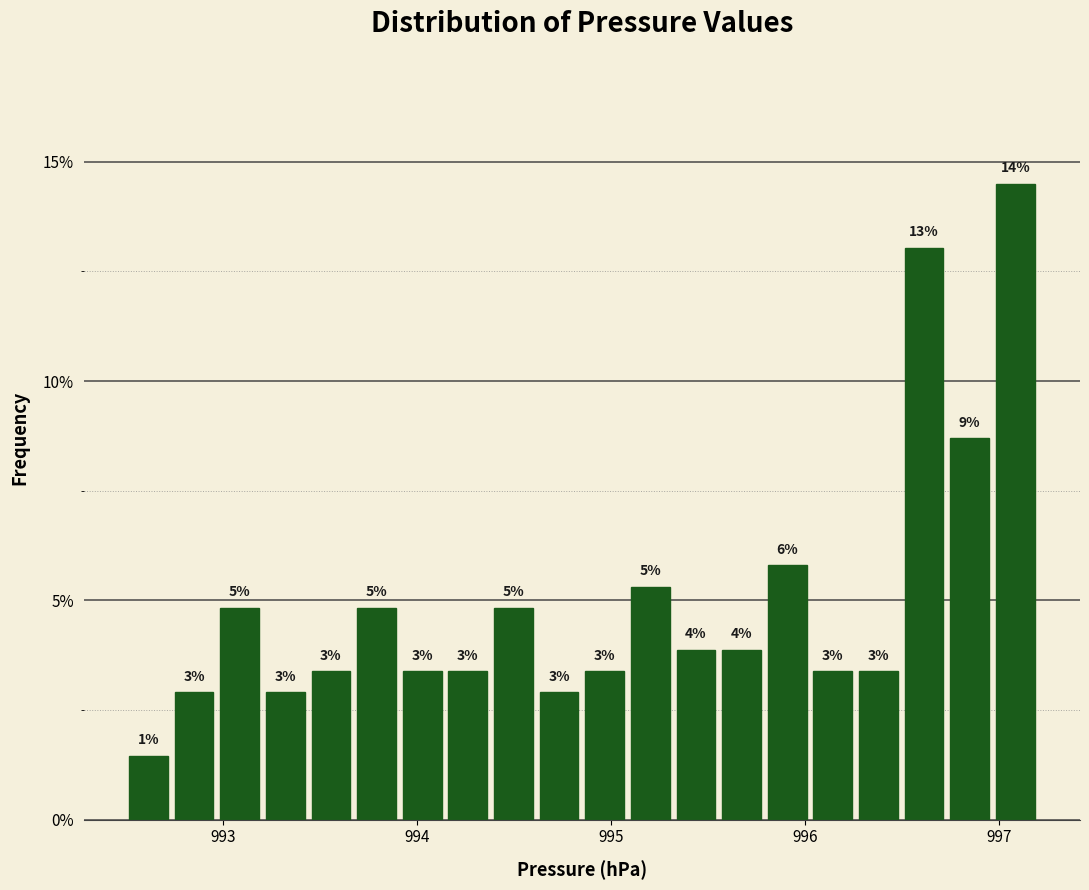

Read against the x-axis, roughly where is the centre of the tallest bar?

997.1